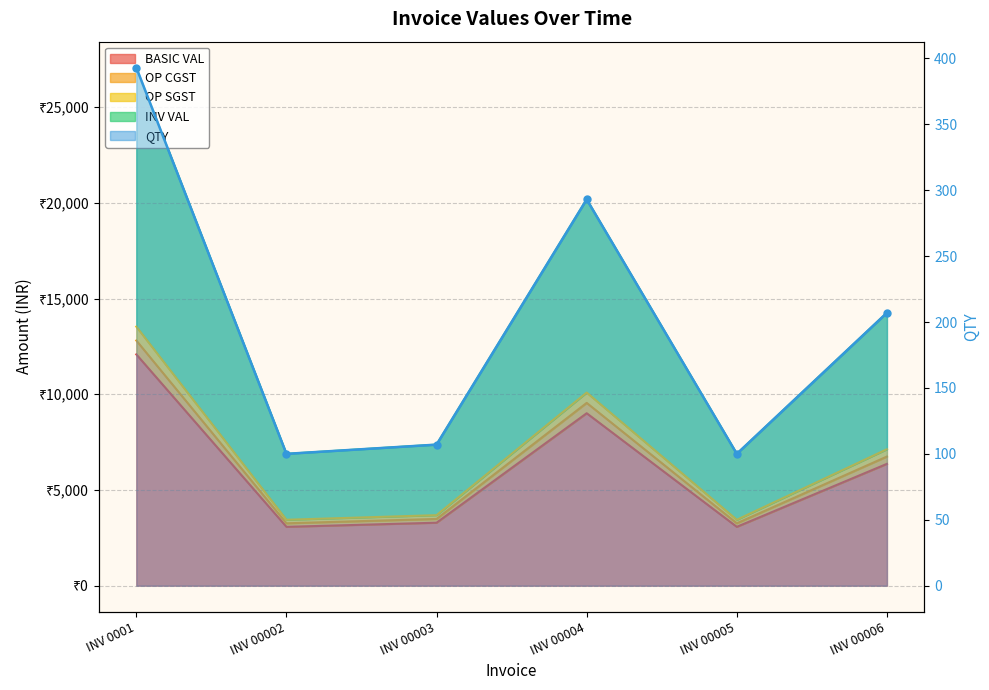

What is the approximate value of QTY at INV 00004?

293.0